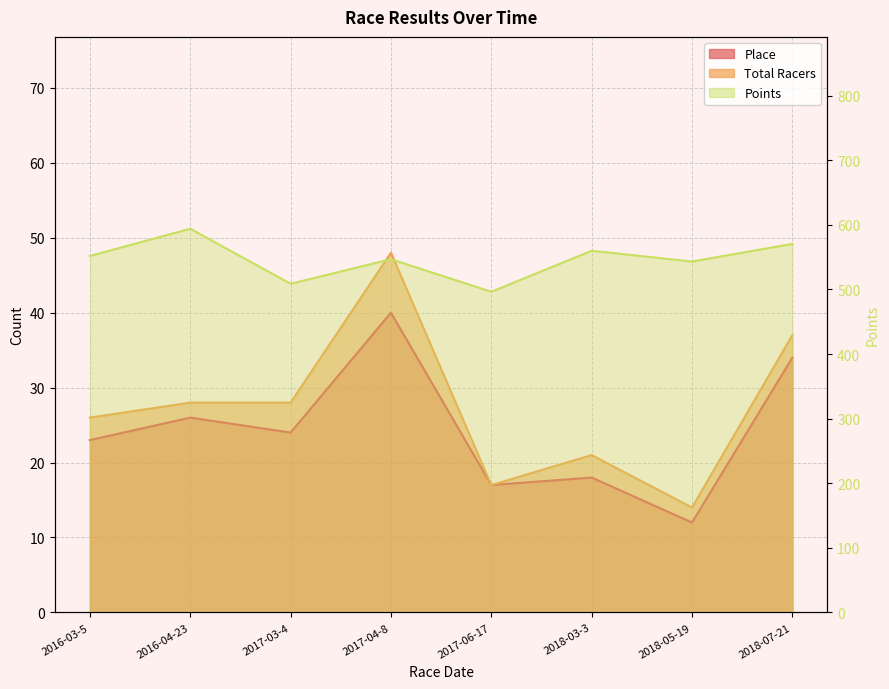

At how many categories does at least one series exceed 135?

8